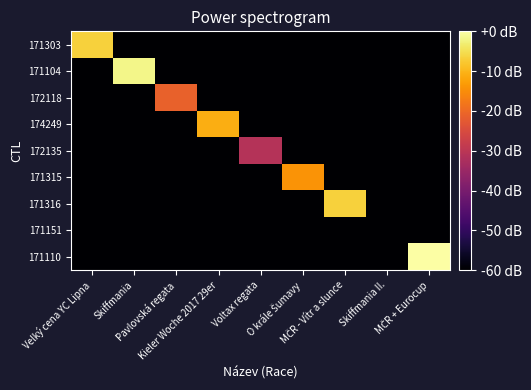

Between Voltax regata and Skiffmania II., which series saw the biggest shift?

172135